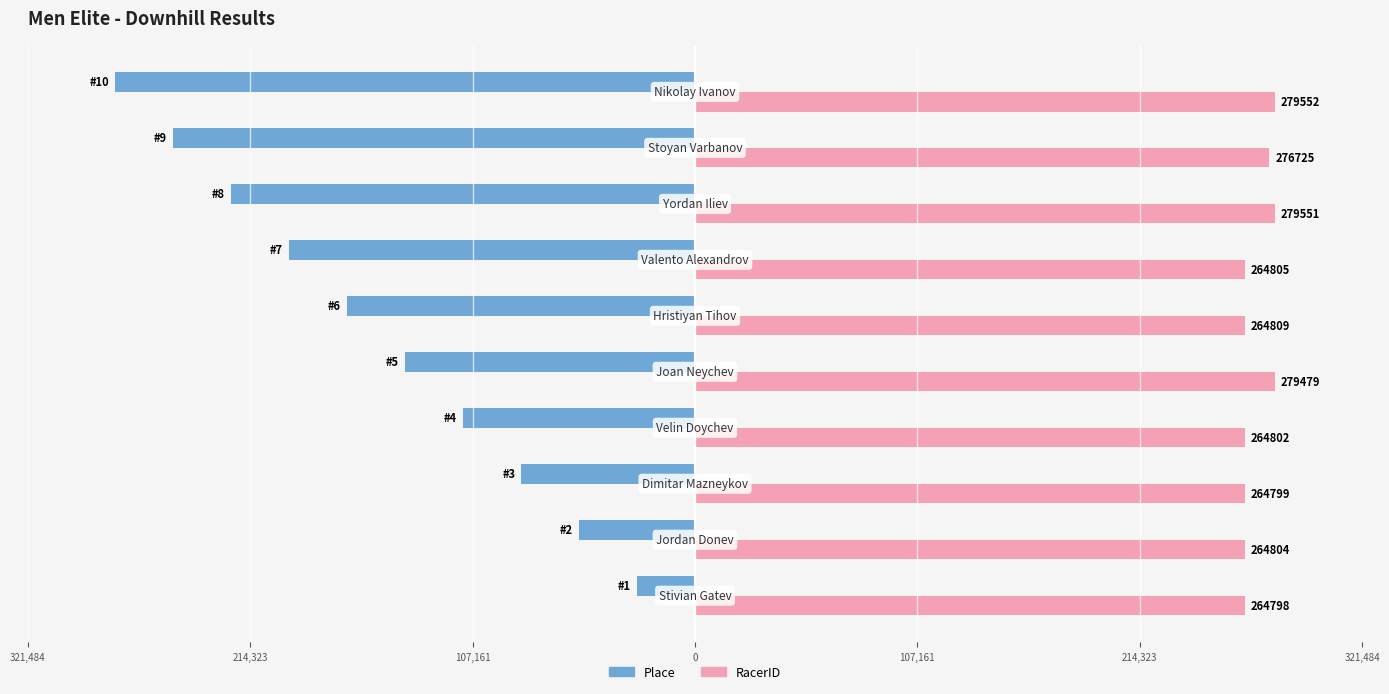

What is the sum of all RacerID values?

2704124.0